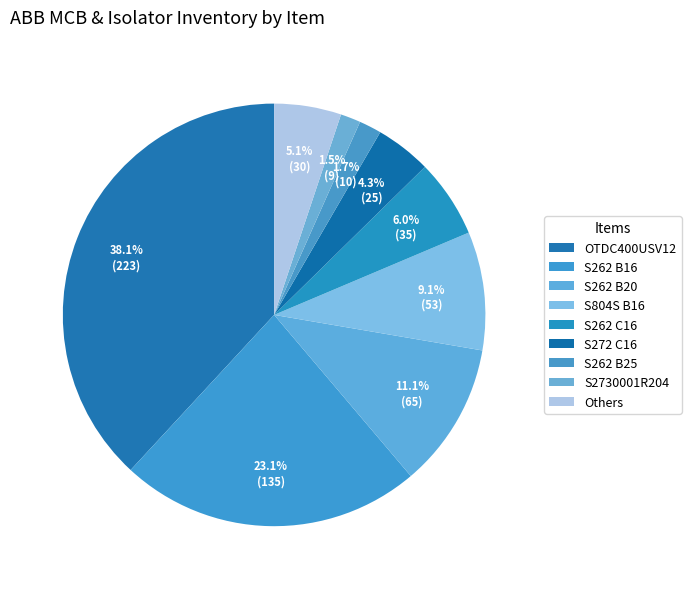

Count the number of slices in the pie.

9